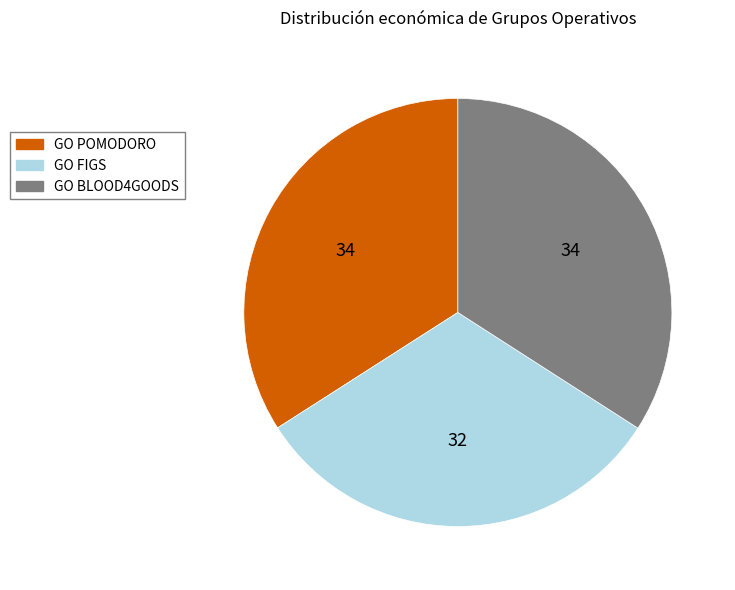

Is it true that GO FIGS is 32% of the pie?

True